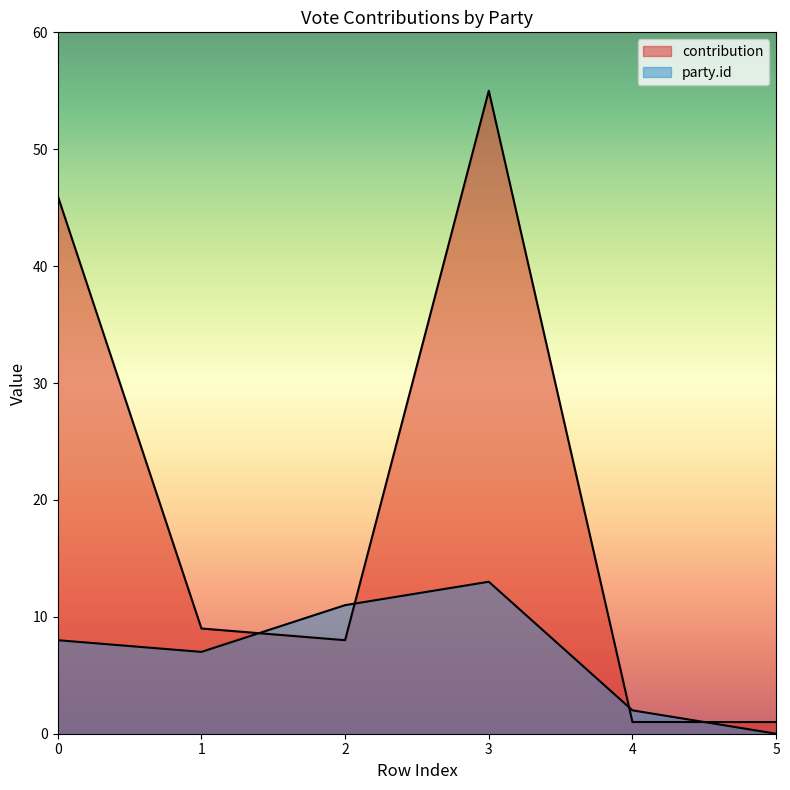

Reading left to right, extract all data points from this chart.

contribution: 46	9	8	55	1	1
party.id: 8	7	11	13	2	0